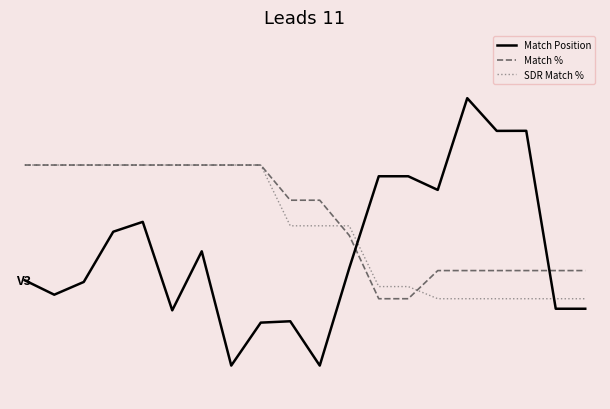

Rank the series by their maximum value, from highest to lowest.

Match Position, Match %, SDR Match %